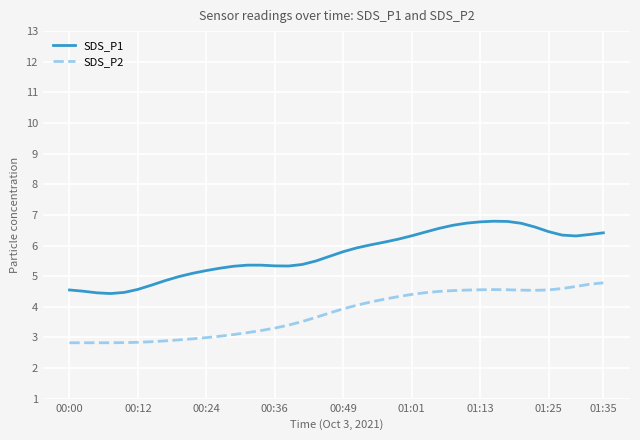

Which series has the largest range (max minus min)?

SDS_P1